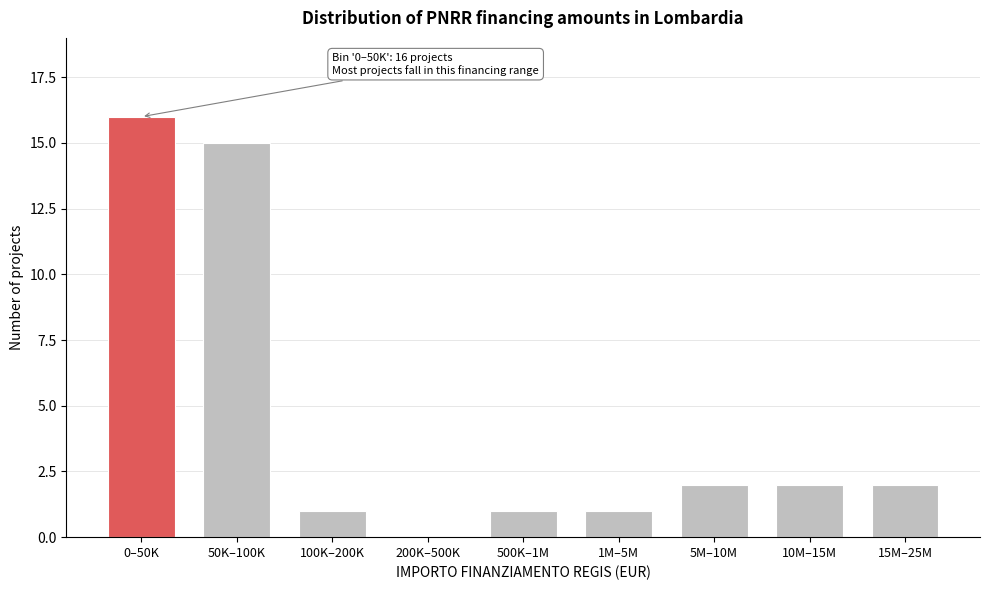

Reading right to left, extract all data points from this chart.

15M–25M=2	10M–15M=2	5M–10M=2	1M–5M=1	500K–1M=1	200K–500K=0	100K–200K=1	50K–100K=15	0–50K=16